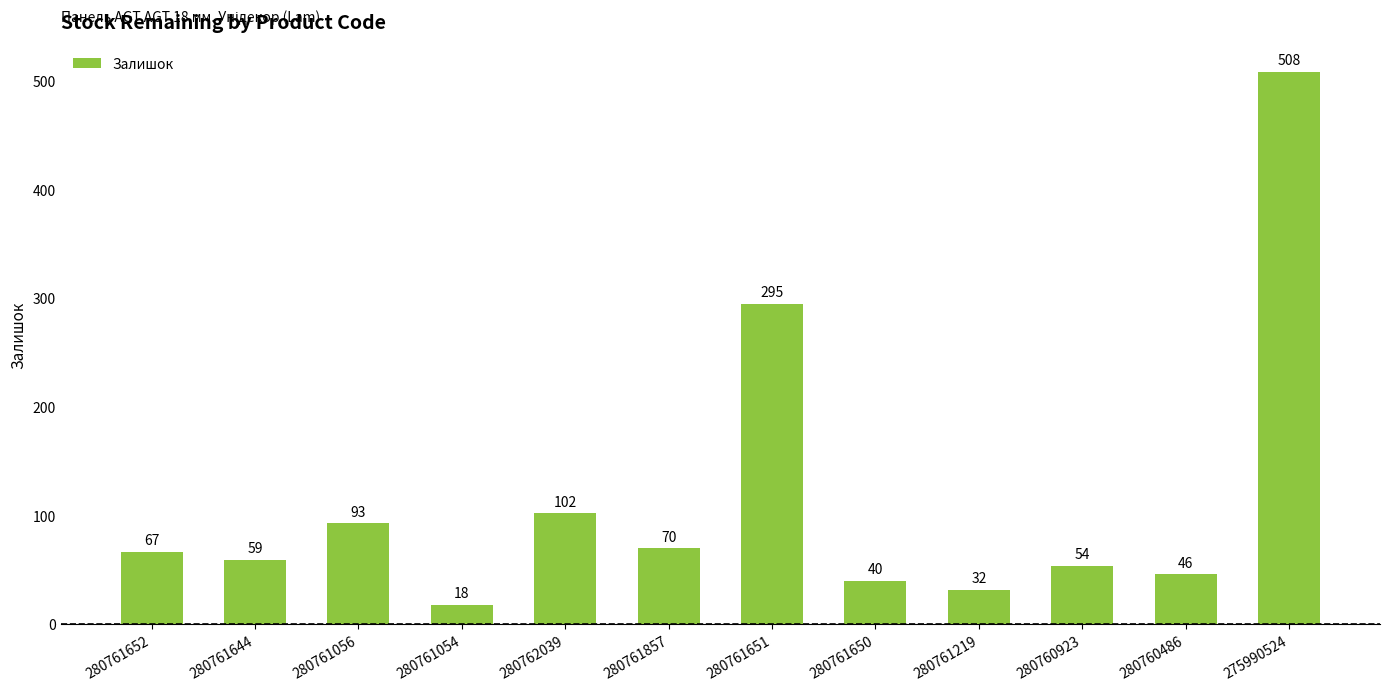

What is the change in value from 280761054 to 280761651?

+277